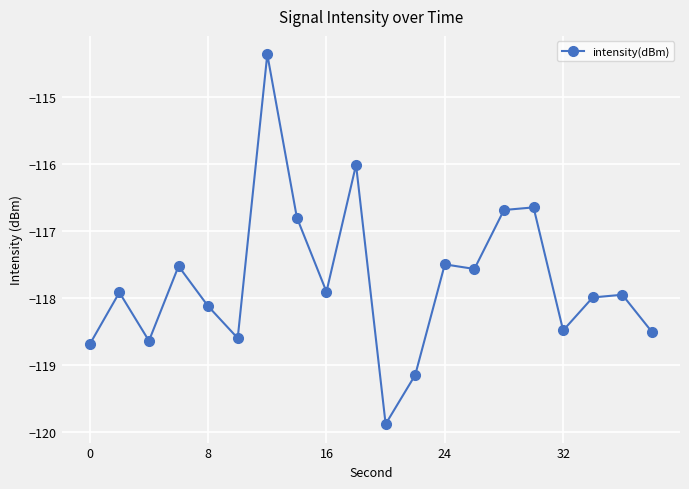

Reading right to left, extract all data points from this chart.

-118.5	-118.0	-118.0	-118.5	-116.6	-116.7	-117.6	-117.5	-119.2	-119.9	-116.0	-117.9	-116.8	-114.4	-118.6	-118.1	-117.5	-118.6	-117.9	-118.7